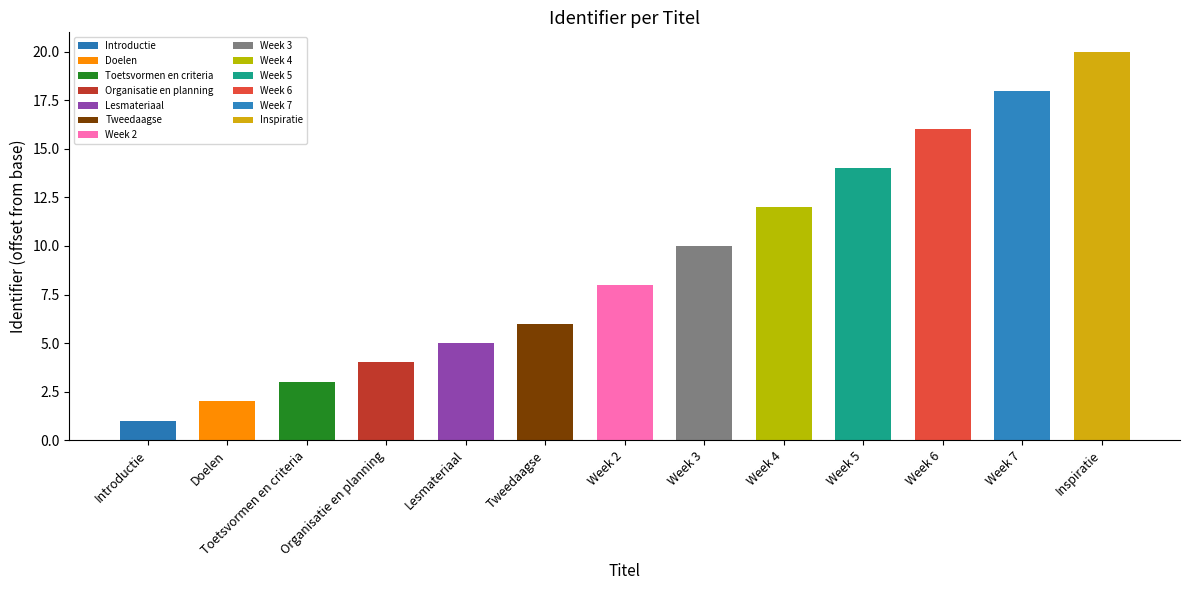

At which category does the chart reach its minimum across all series?

Introductie